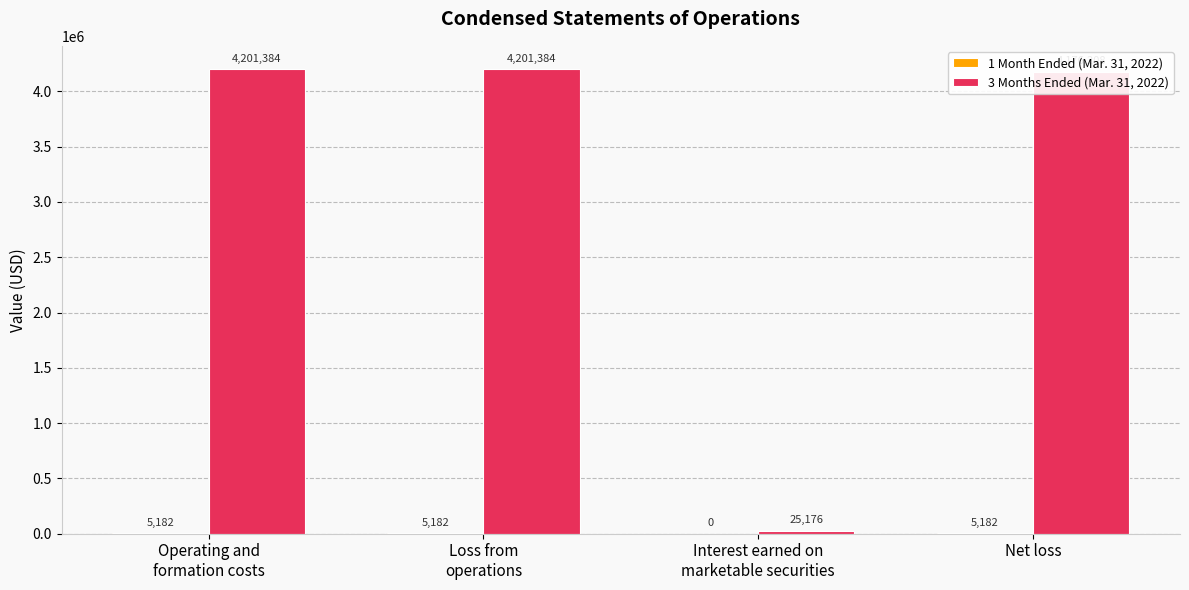

What is the greatest value displayed?

4201384